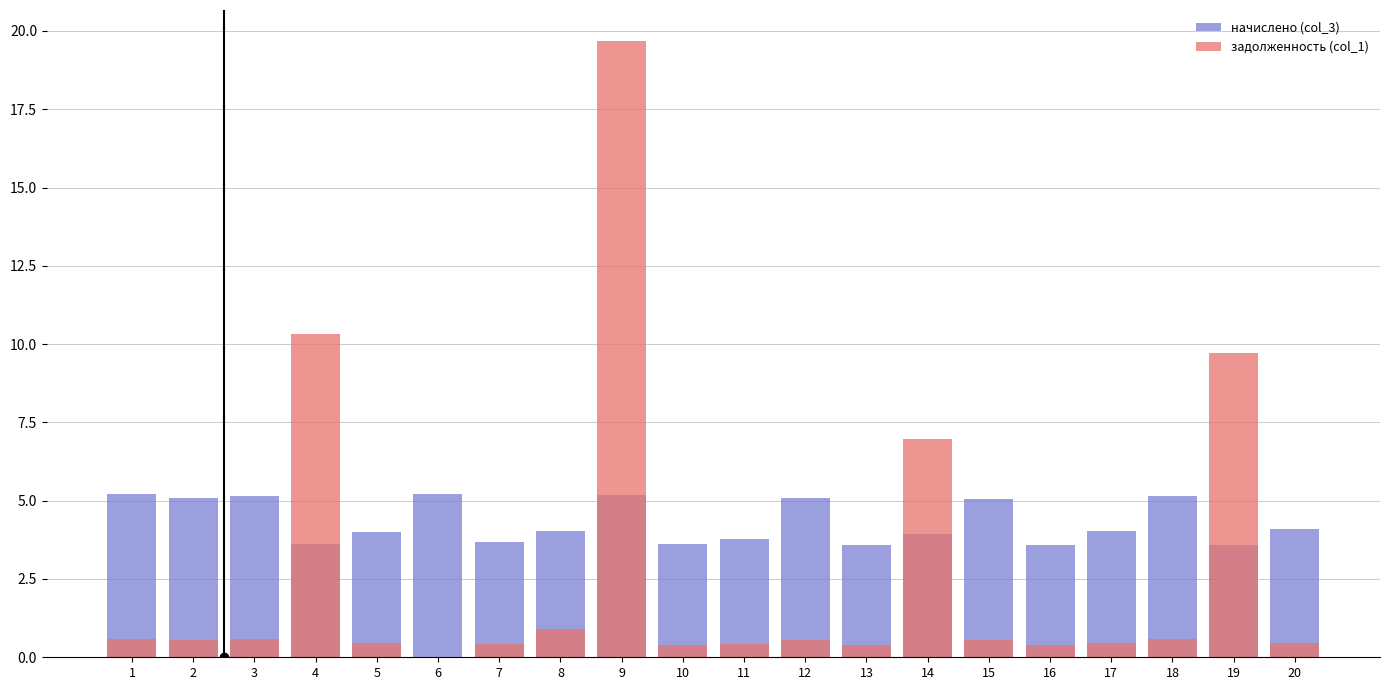

What is the total value across all series at 10?

4.0